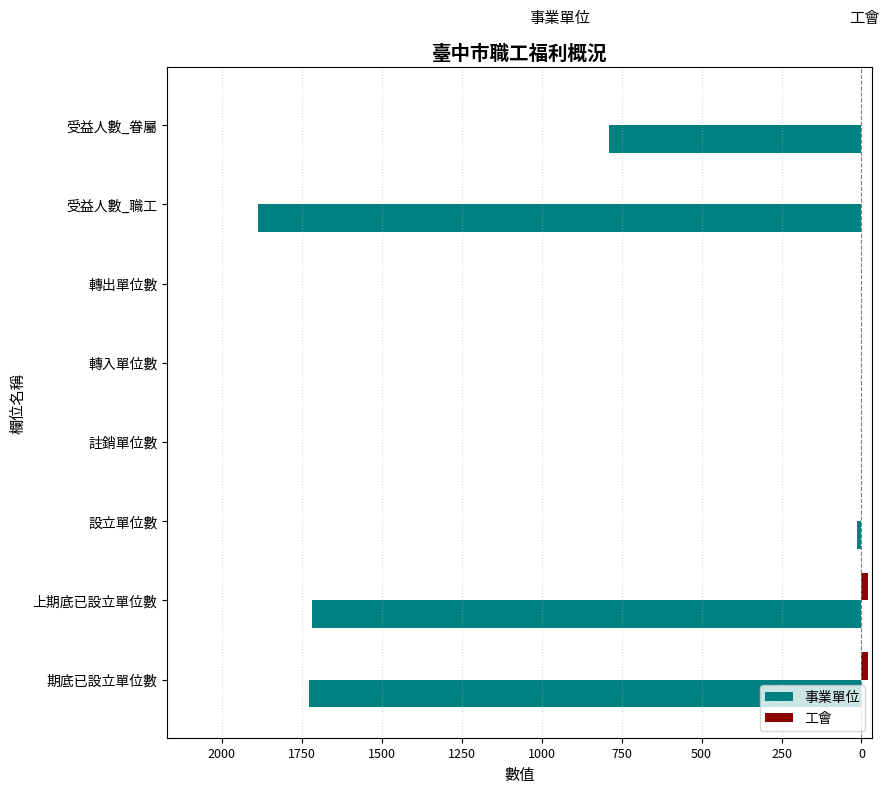

What is the minimum value shown in the chart?

-1888